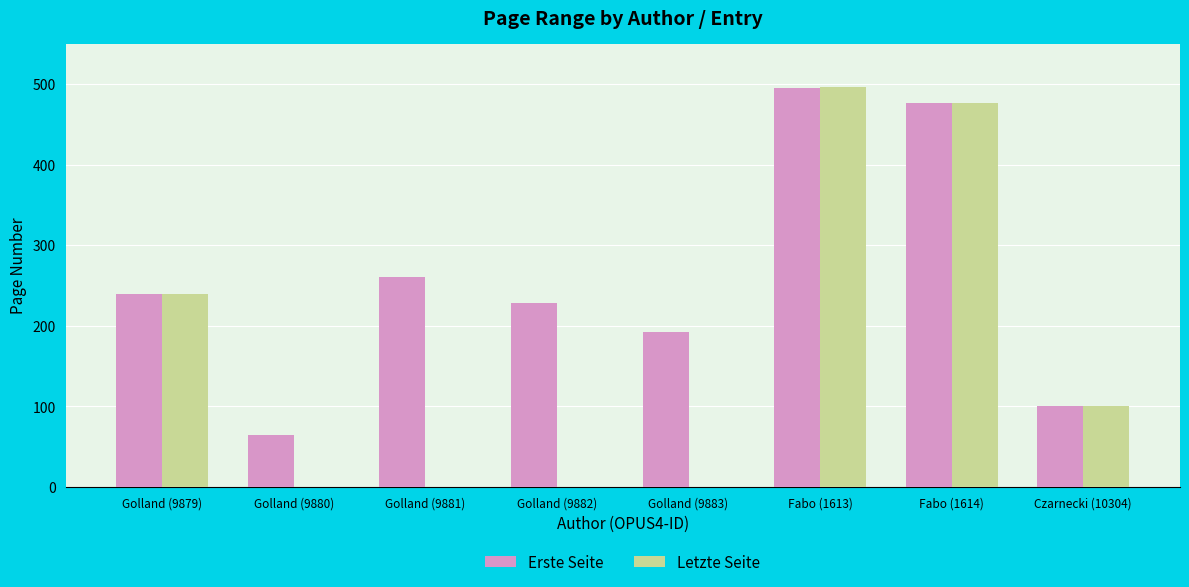

True or false: Erste Seite has a value of 110 at Golland (9879).

False